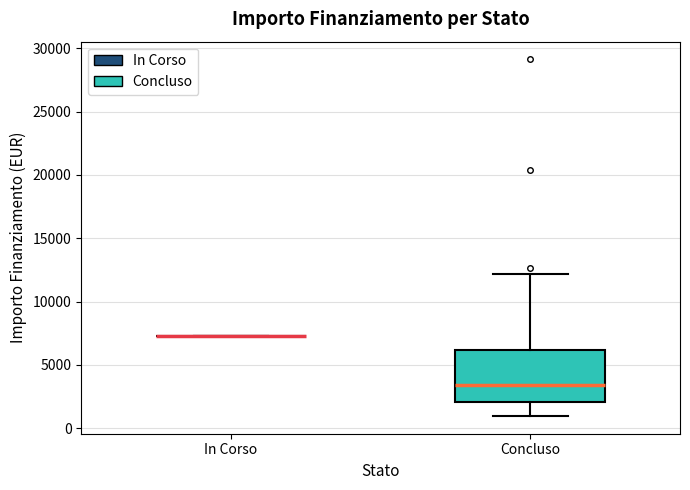

Reading left to right, transcribe this box plot: for each box, give where its median line is, the range the box spans, and where its two whiskers end, as read against the y-axis. The values are not printed on the chart, so give them approximately, as read against the axis.

In Corso: box collapsed to a line at 7500, whiskers 7500 to 7500
Concluso: median 3500, box 2000 to 6000, whiskers 1000 to 12000